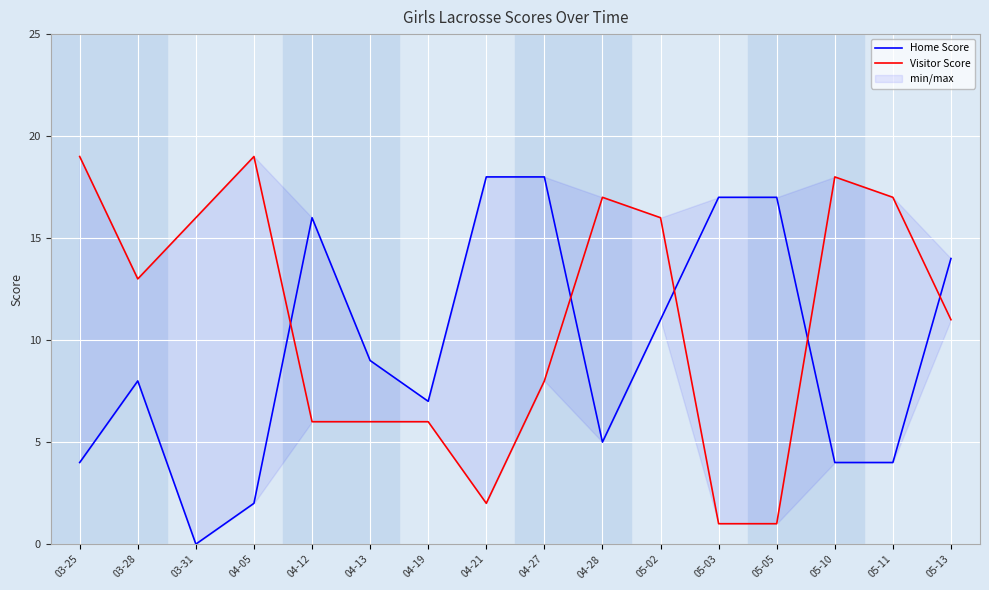

What is the value of the Home Score point at the 16th from the left?

14